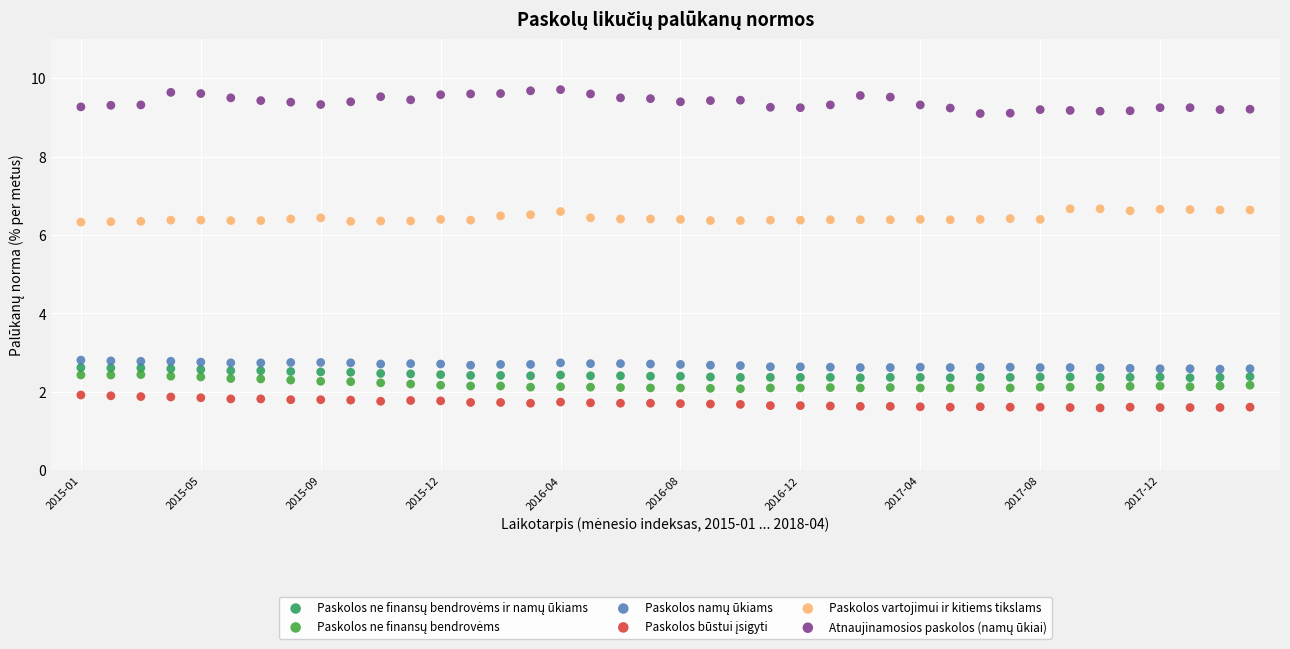

Across all data points, what is the range of Y values (max minus min)?

8.1